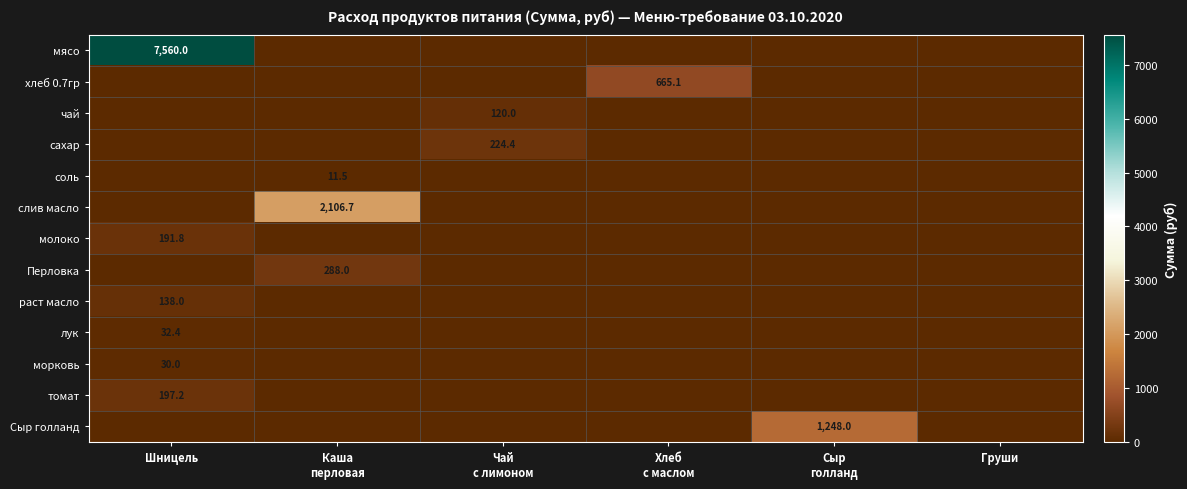

What is the total value across all series at Шницель?

8149.3